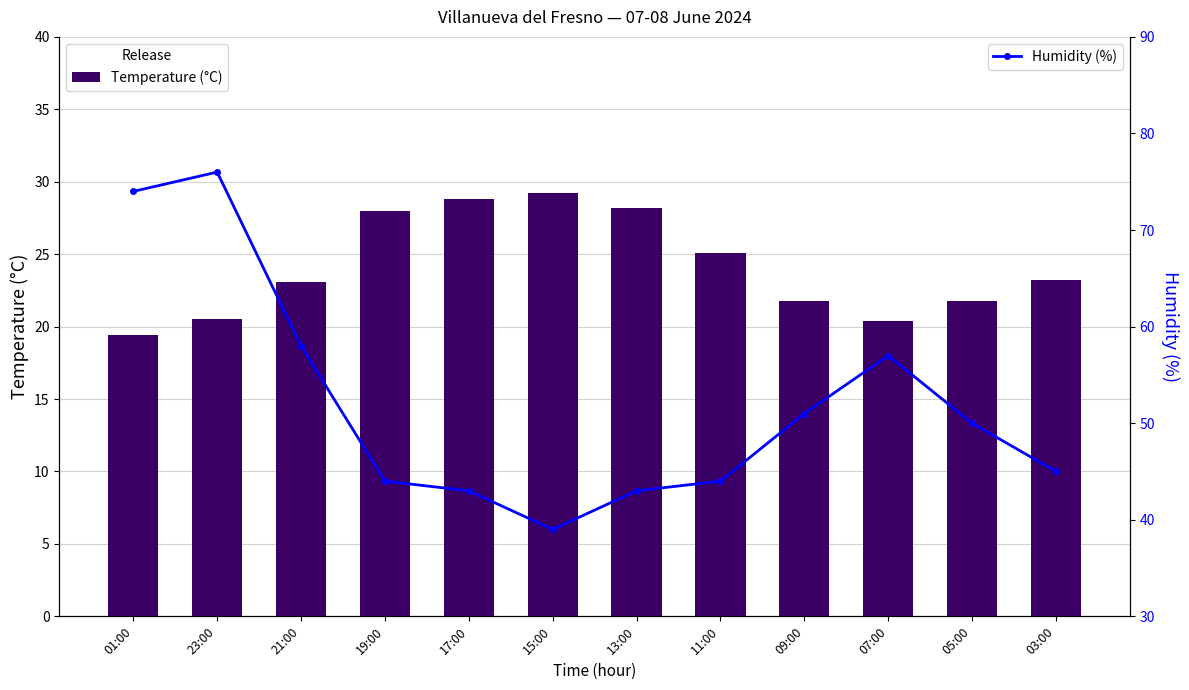

Reading right to left, list all the values displayed in this chart.

Temperature (°C): 23.2	21.8	20.4	21.8	25.1	28.2	29.2	28.8	28.0	23.1	20.5	19.4
Humidity (%): 45.0	50.0	57.0	51.0	44.0	43.0	39.0	43.0	44.0	58.0	76.0	74.0